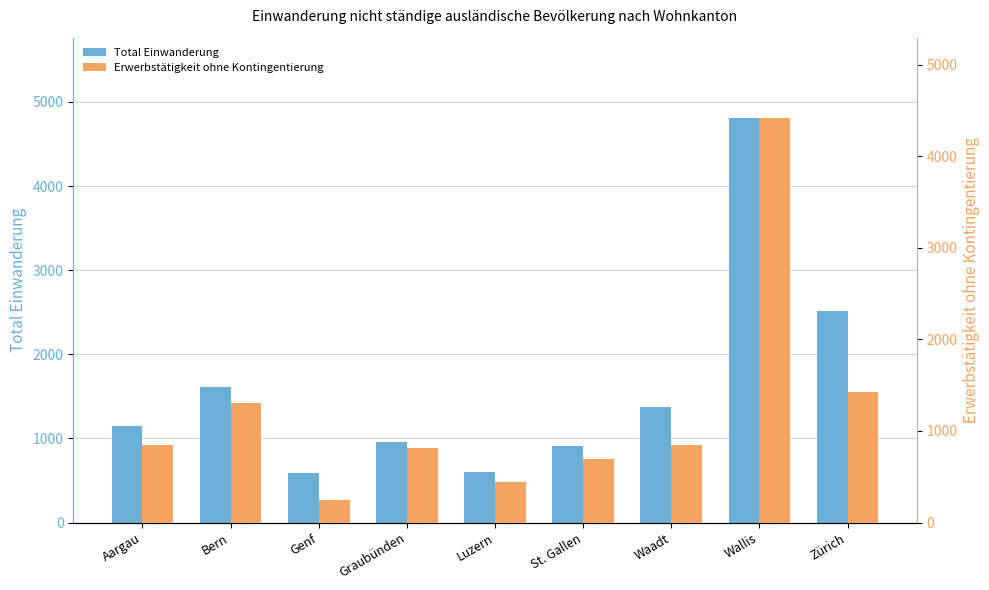

What is the difference between the highest and lowest values at Aargau?

298